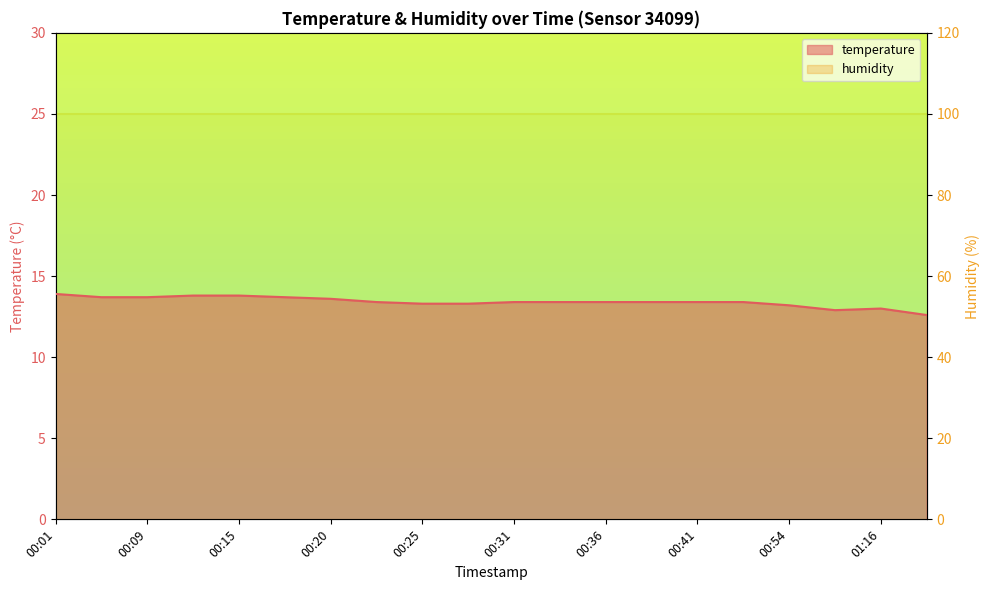

Does the chart display data point markers on the line(s)?

No